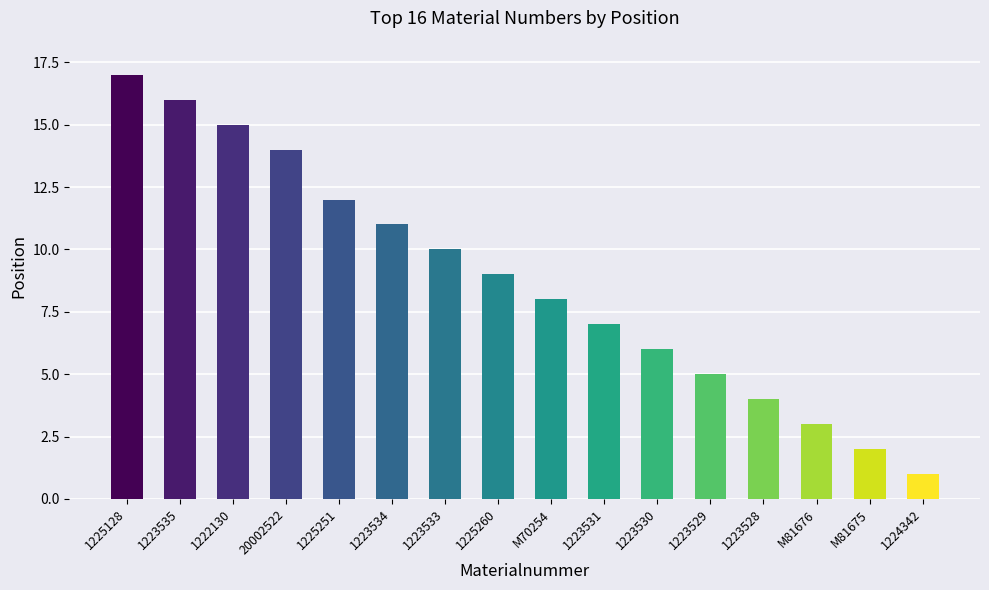

What is the change in value from 1225260 to 1223530?

-3